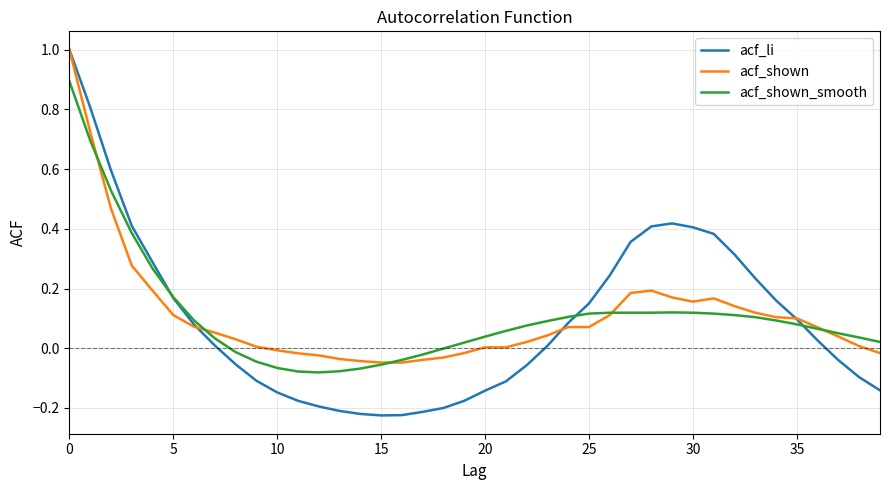

What is the maximum value shown in the chart?

1.0